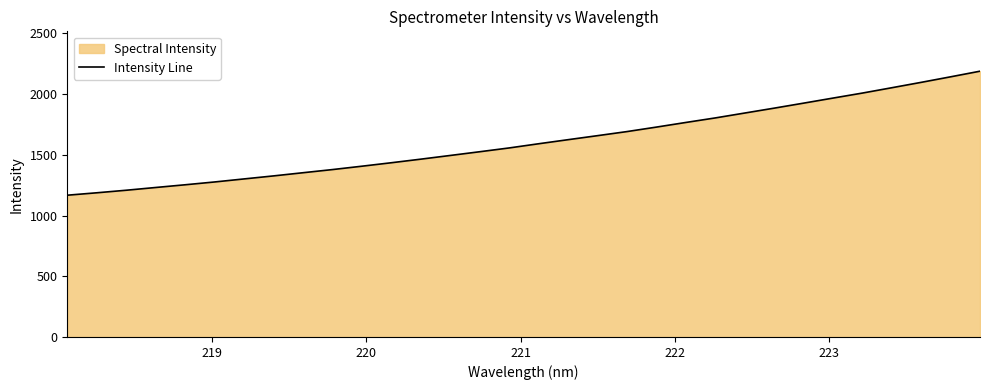

What is the smallest value displayed?

1167.8